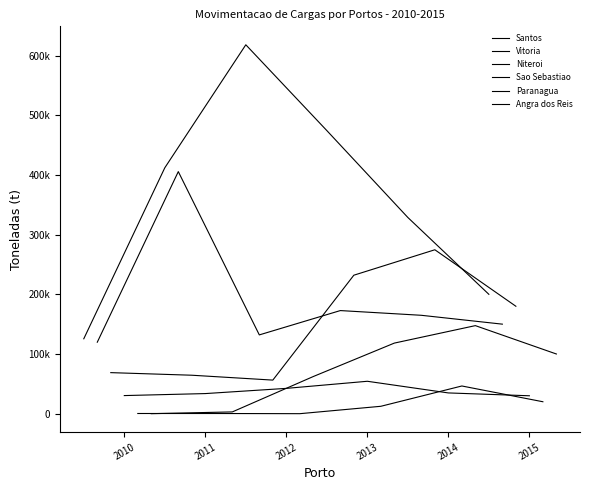

The Niteroi series shows 232012.5 at 2013. True or false?

True